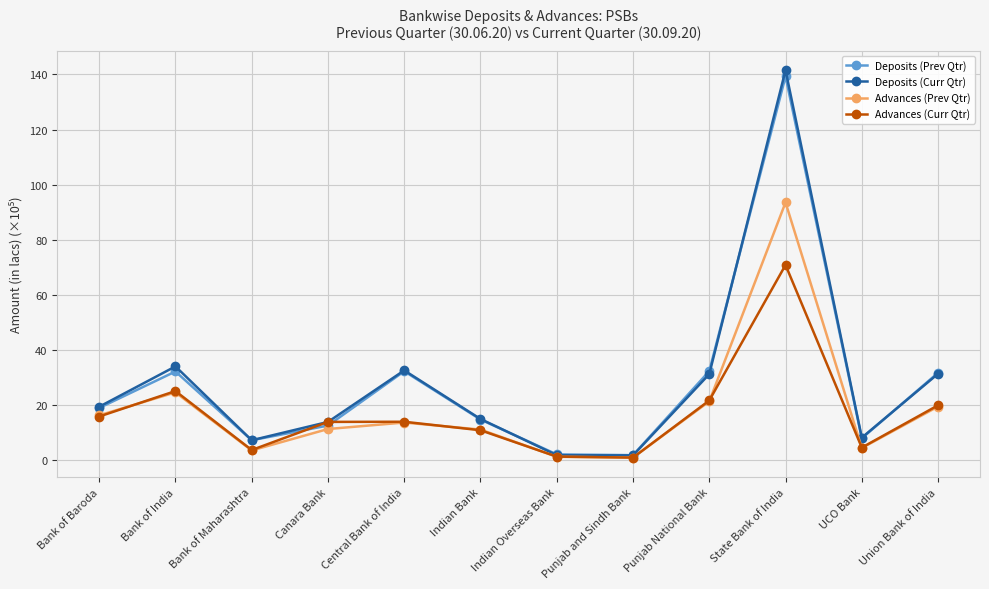

What is the difference between the highest and lowest values at Indian Overseas Bank?

0.9